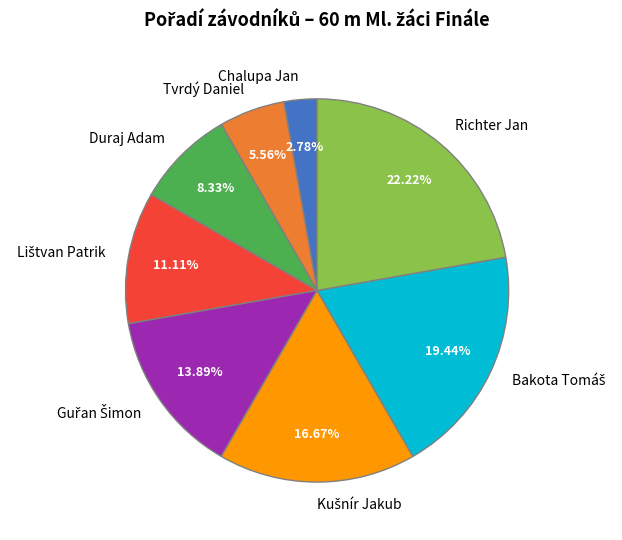

Which category has the biggest portion of the pie?

Richter Jan